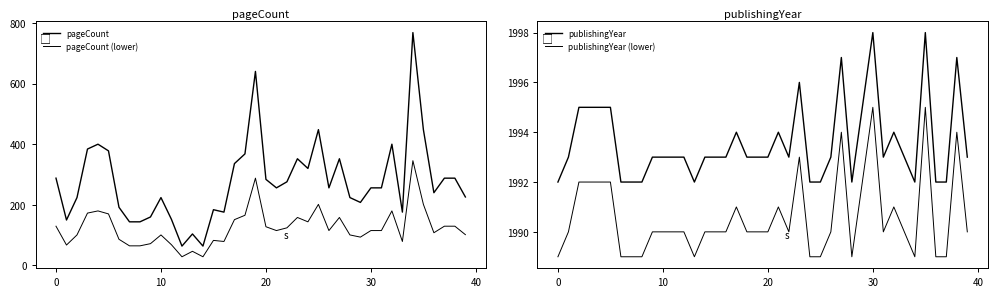

What is the greatest value displayed?

1998.0